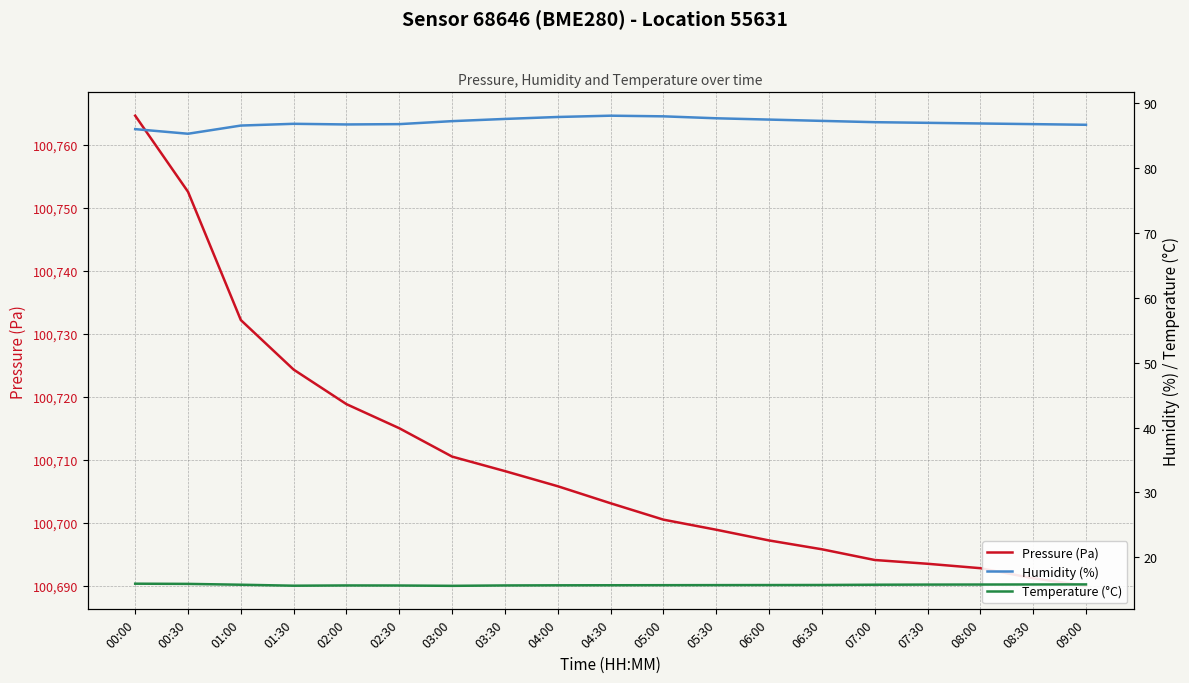

Reading right to left, what are all the values shown in this chart?

Pressure (Pa): 09:00=100690.0	08:30=100691.2	08:00=100692.8	07:30=100693.5	07:00=100694.1	06:30=100695.8	06:00=100697.2	05:30=100698.9	05:00=100700.5	04:30=100703.1	04:00=100705.8	03:30=100708.2	03:00=100710.5	02:30=100715.0	02:00=100718.8	01:30=100724.3	01:00=100732.2	00:30=100752.5	00:00=100764.6
Humidity (%): 09:00=86.6	08:30=86.7	08:00=86.8	07:30=86.9	07:00=87.0	06:30=87.2	06:00=87.4	05:30=87.6	05:00=87.9	04:30=88.0	04:00=87.8	03:30=87.5	03:00=87.2	02:30=86.7	02:00=86.7	01:30=86.8	01:00=86.5	00:30=85.2	00:00=85.9
Temperature (°C): 09:00=15.8	08:30=15.8	08:00=15.8	07:30=15.8	07:00=15.8	06:30=15.8	06:00=15.8	05:30=15.7	05:00=15.7	04:30=15.7	04:00=15.7	03:30=15.7	03:00=15.6	02:30=15.7	02:00=15.7	01:30=15.7	01:00=15.8	00:30=15.9	00:00=16.0